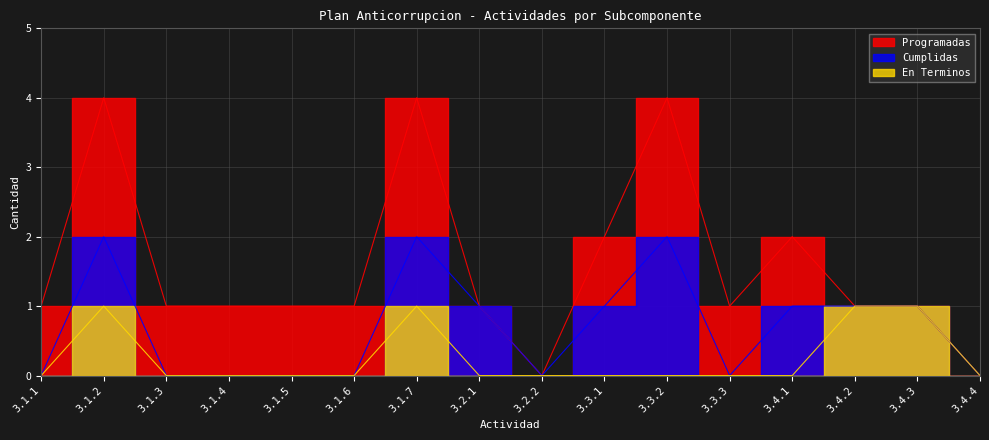

Is it true that Programadas equals 0 at 3.1.1?

False